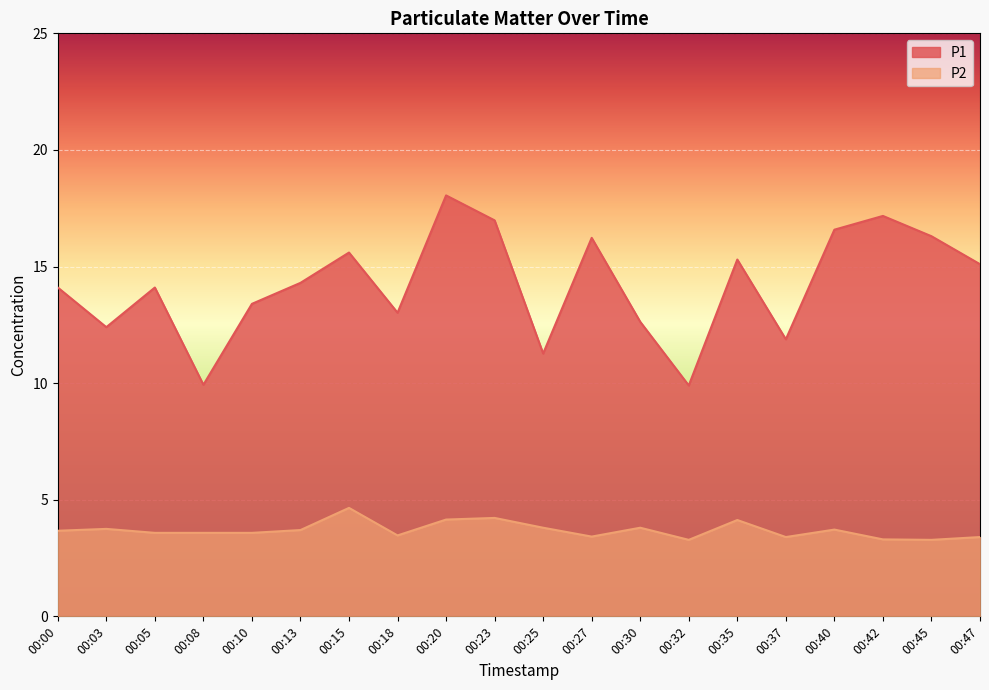

Where is P1 nearest to the value 13?

00:18